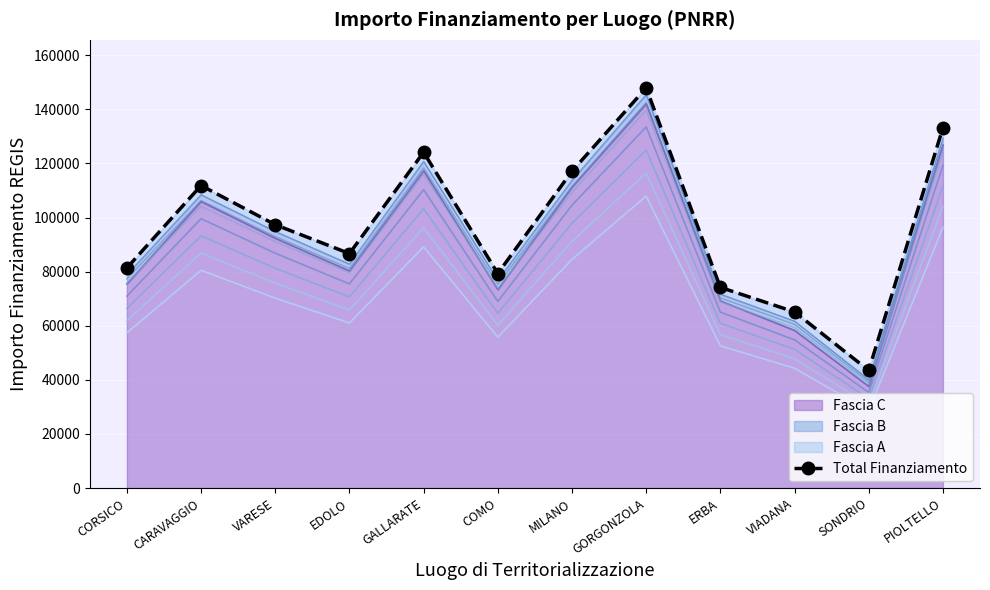

Which has a higher value, CARAVAGGIO or ERBA?

CARAVAGGIO